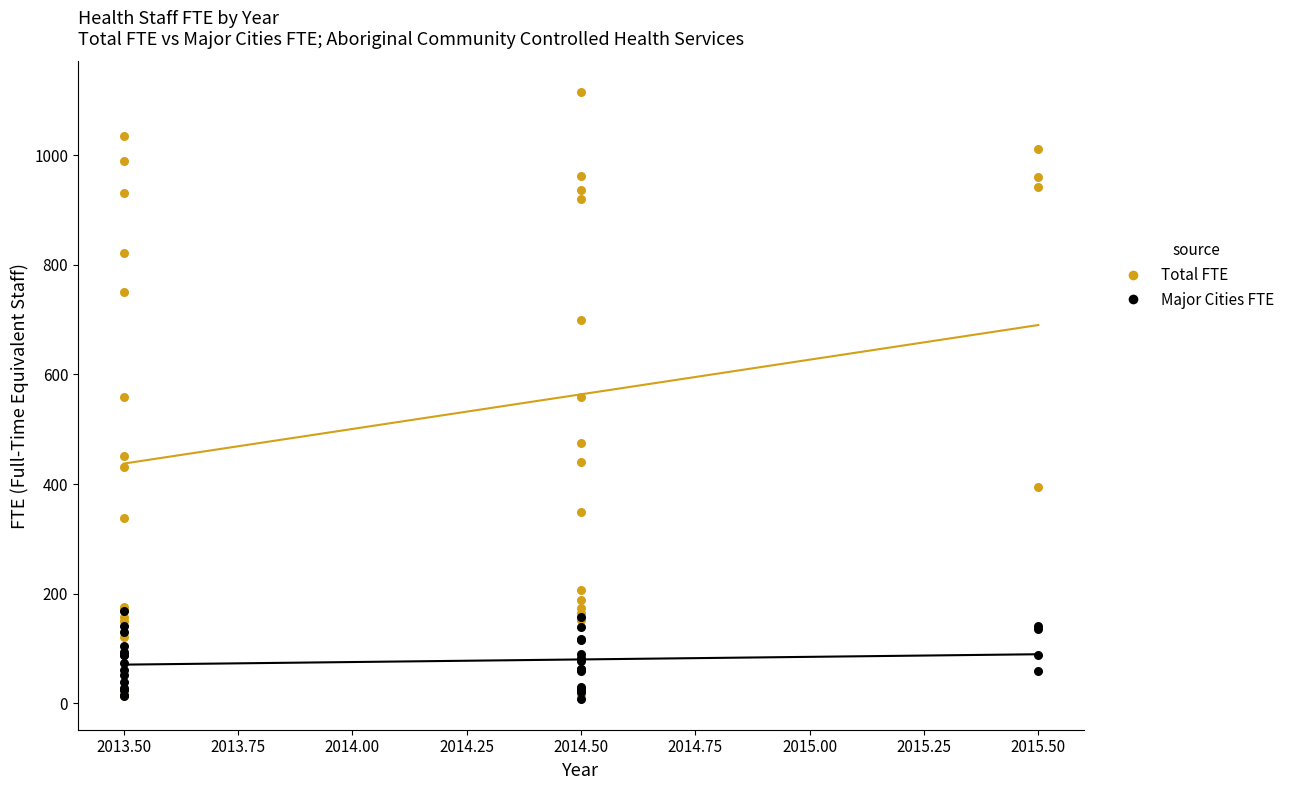

What are all the series names shown in the legend?

Total FTE, Major Cities FTE